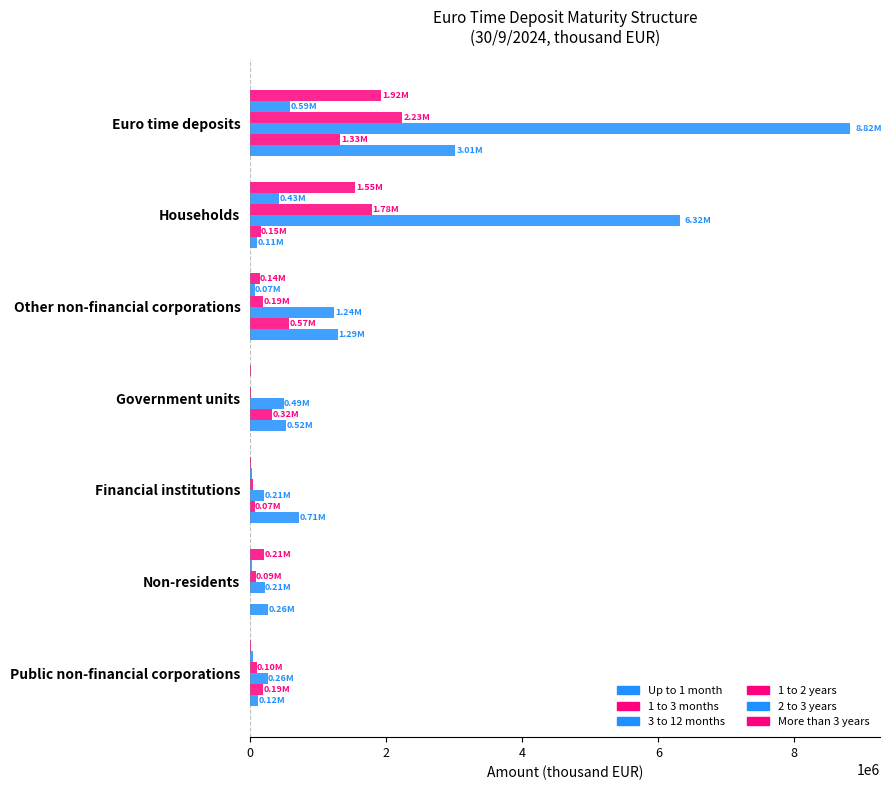

How many series are shown in this chart?

6